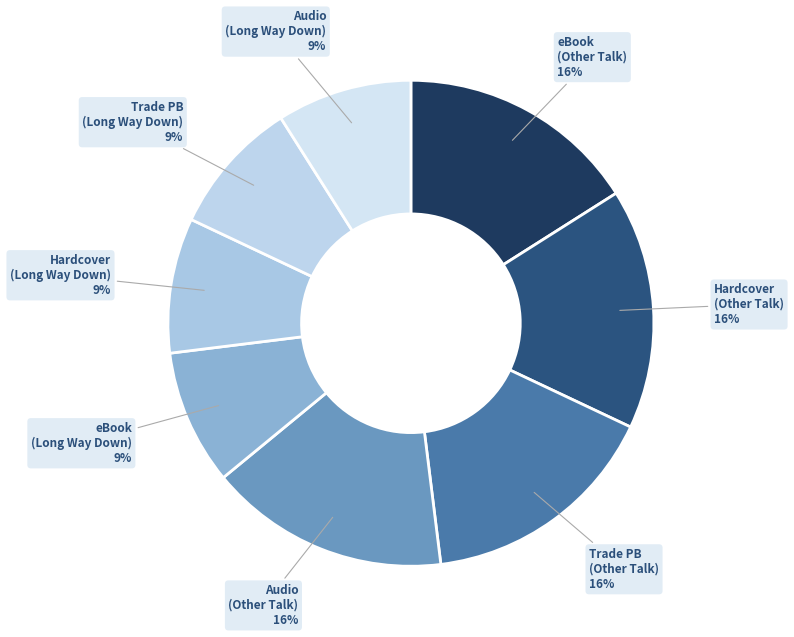

To the nearest percent, what is the difference between the largest and smallest slice percentages?

7%